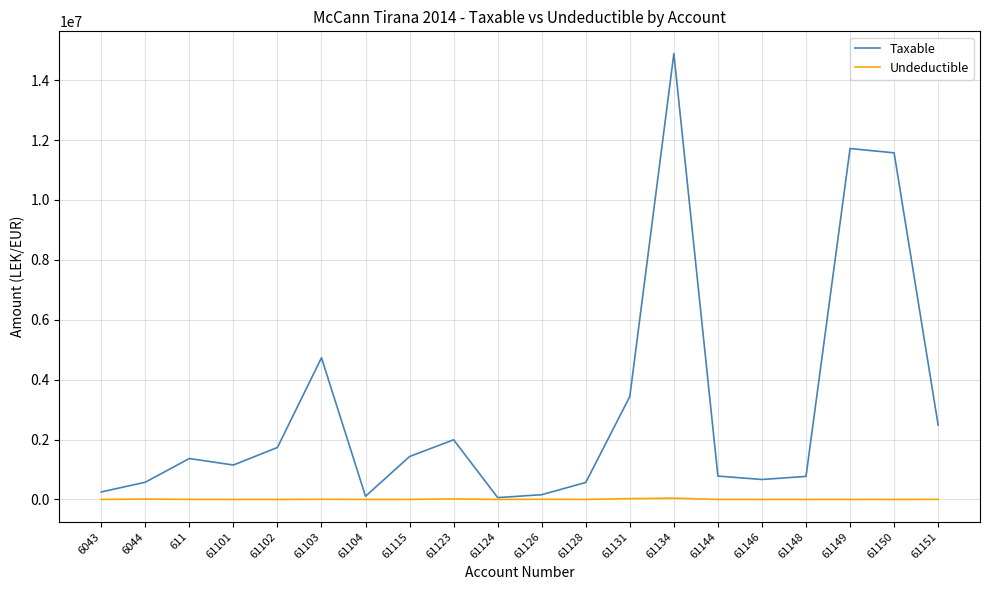

What is the maximum value shown in the chart?

14887859.8